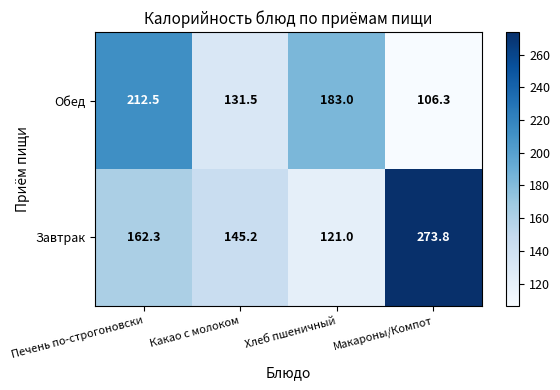

What is the smallest value displayed?

106.3